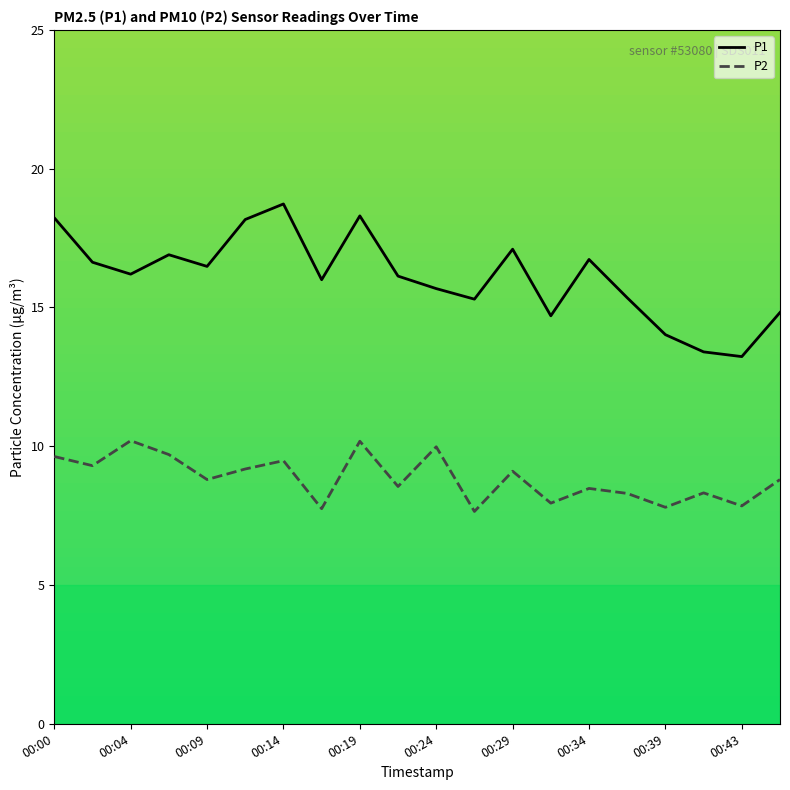

Rank the series by their average value, from lowest to highest.

P2, P1